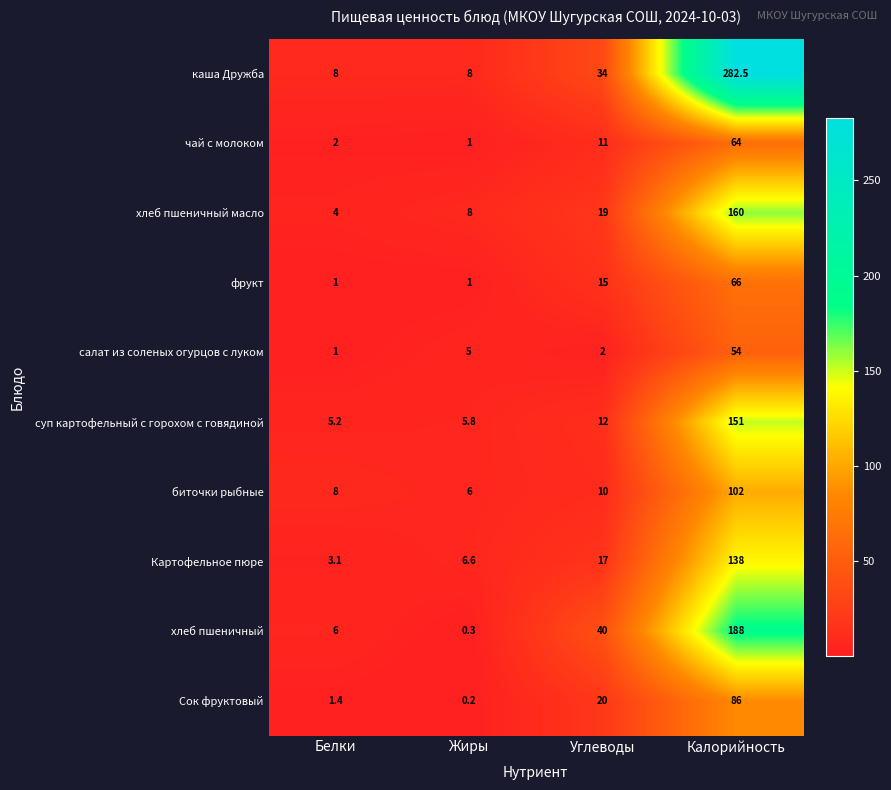

Which series has the largest total across all categories?

каша Дружба